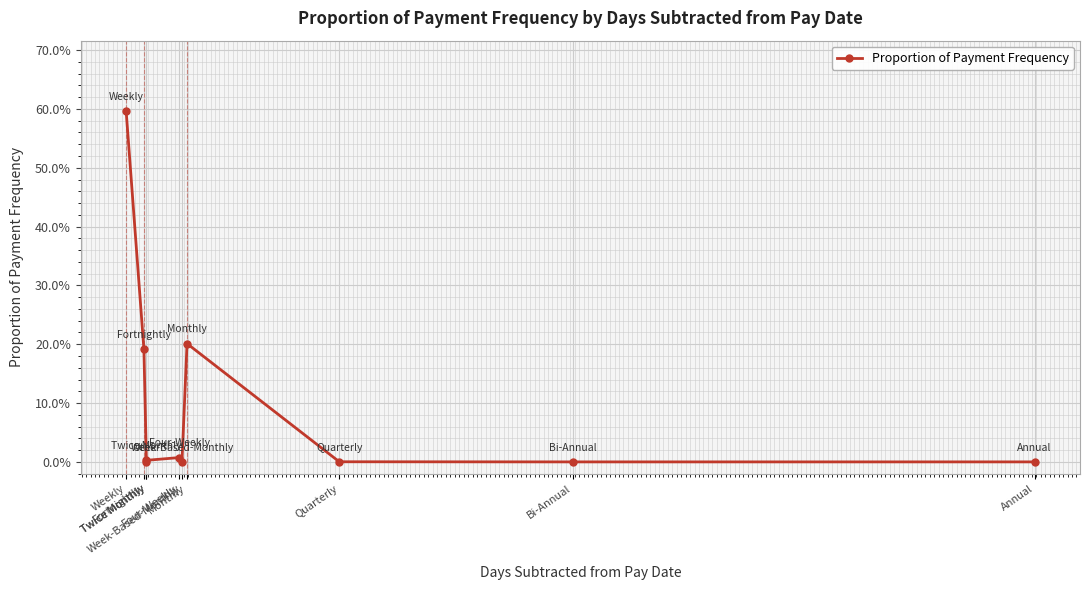

True or false: the data shows 0.2 at Monthly.

True